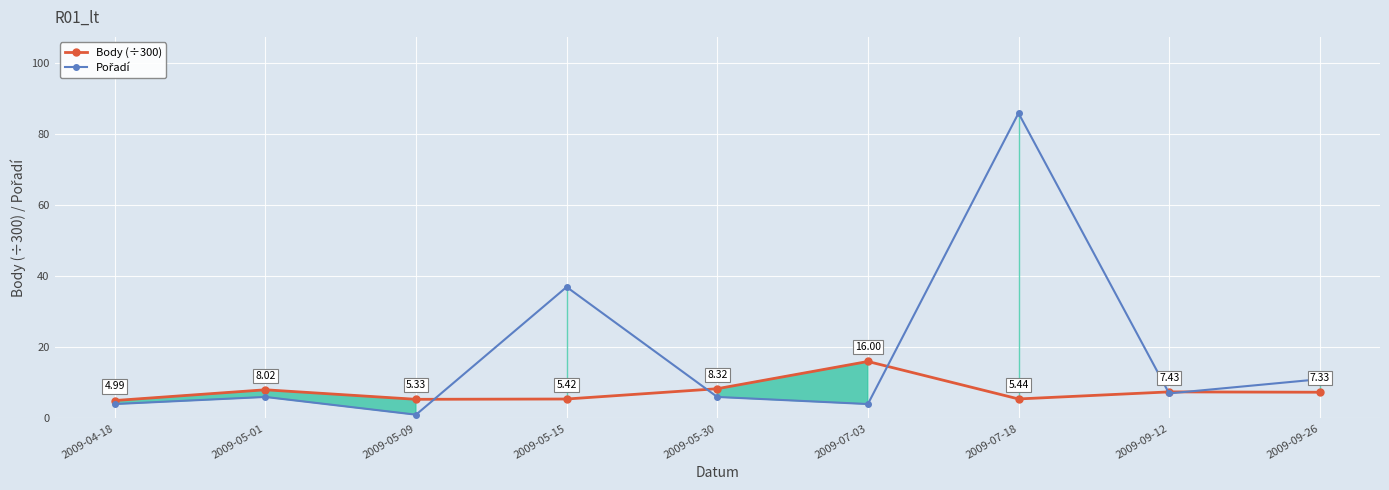

True or false: Body (÷300) and Pořadí intersect in this chart.

True